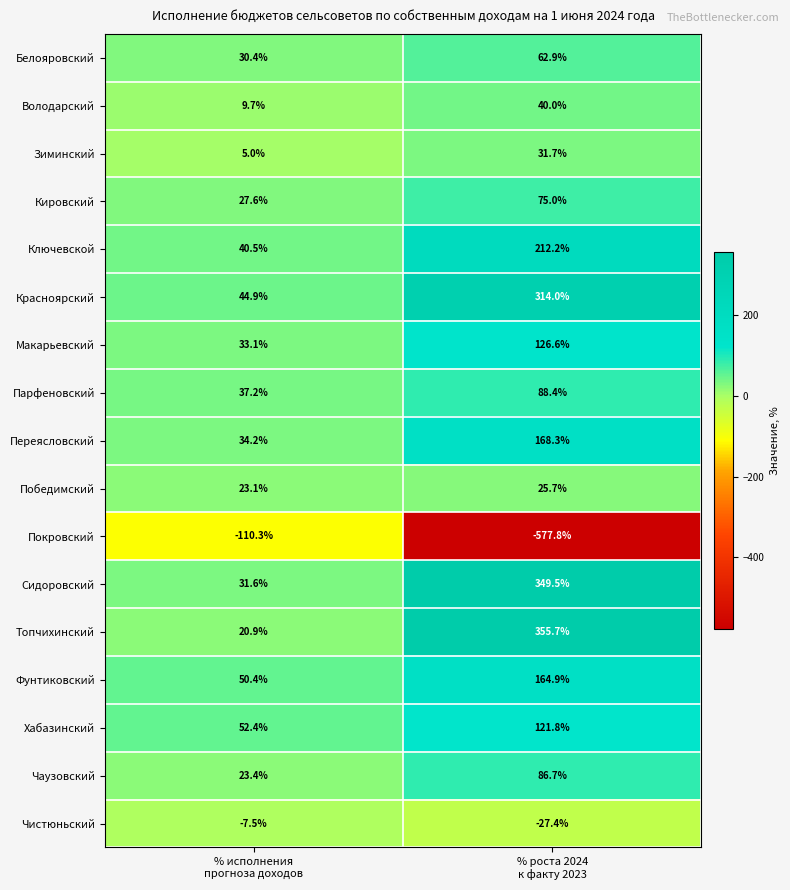

Which series has the largest total across all categories?

Сидоровский